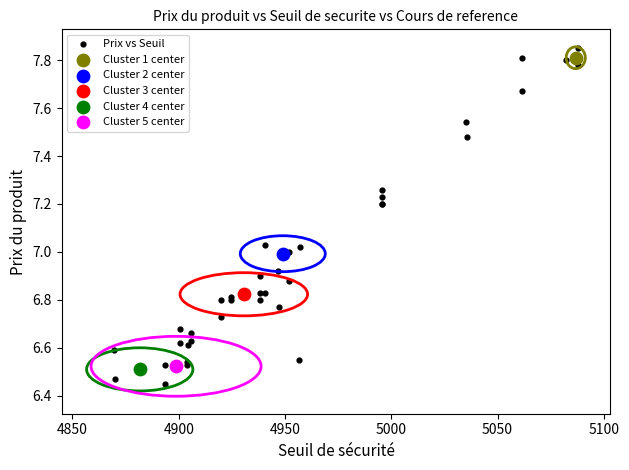

What are all the series names shown in the legend?

Prix vs Seuil, Cluster 1 center, Cluster 2 center, Cluster 3 center, Cluster 4 center, Cluster 5 center